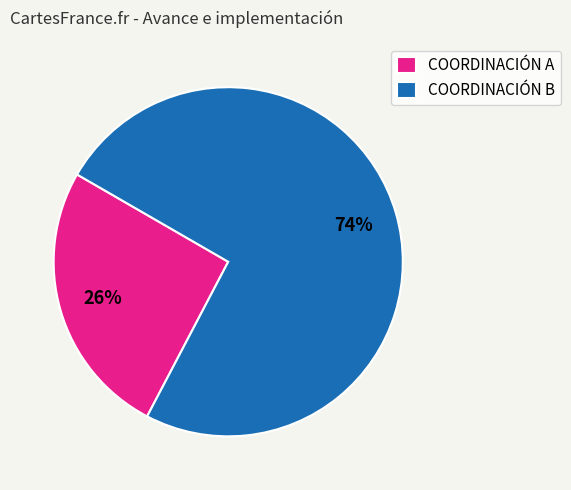

How many slices are in this pie chart?

2